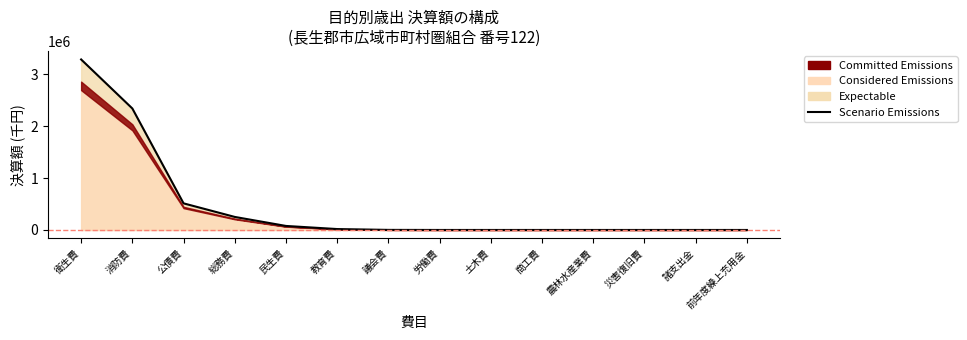

What is the sum of the values at 衛生費 and 農林水産業費?

3288849